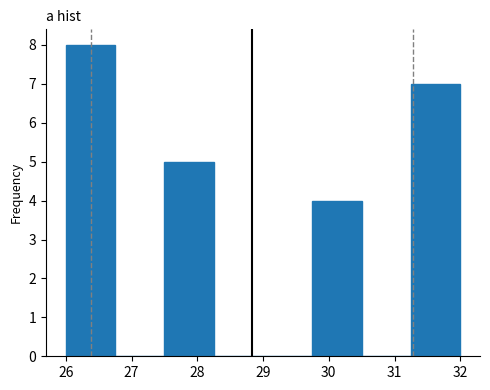

Reading left to right, list every bar in this chart as the range it spans on the x-axis followed by its height. Neither the bar edges nor the heights are printed on the chart, so give them approximately, as read against the axes.

26.00 to 26.75: 8
26.75 to 27.50: 0
27.50 to 28.25: 5
28.25 to 29.00: 0
29.00 to 29.75: 0
29.75 to 30.50: 4
30.50 to 31.25: 0
31.25 to 32.00: 7